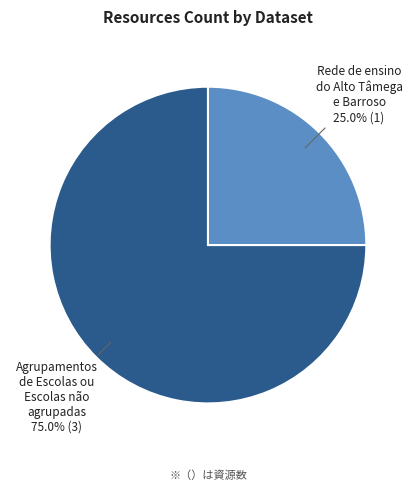

How many slices are in this pie chart?

2